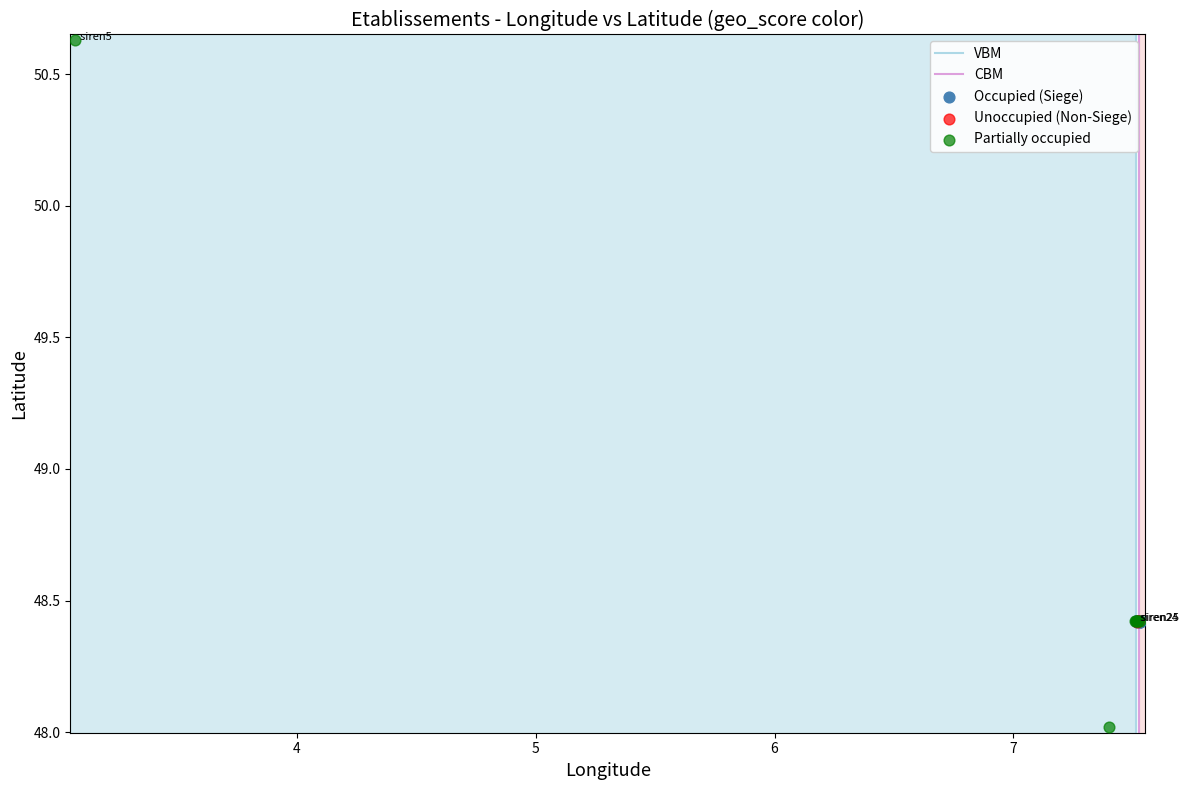

Which series reaches the maximum Y coordinate?

Partially occupied